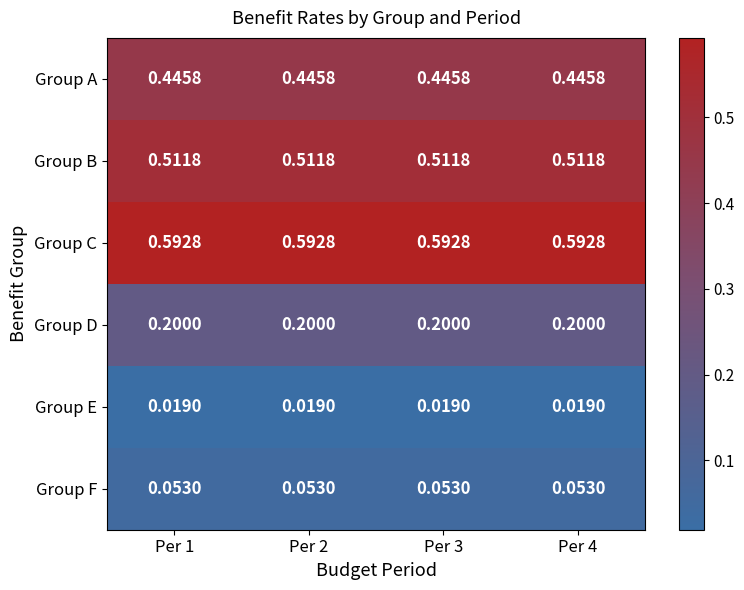

Is the value of Group D at Per 2 greater than the value of Group C at Per 4?

No